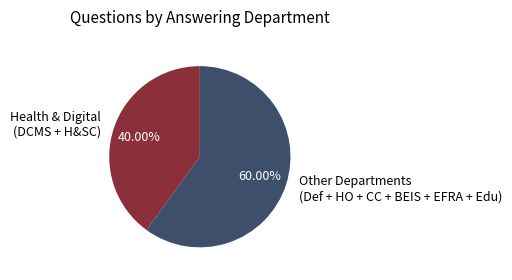

Which category accounts for the majority?

Other Departments (Def + HO + CC + BEIS + EFRA + Edu)